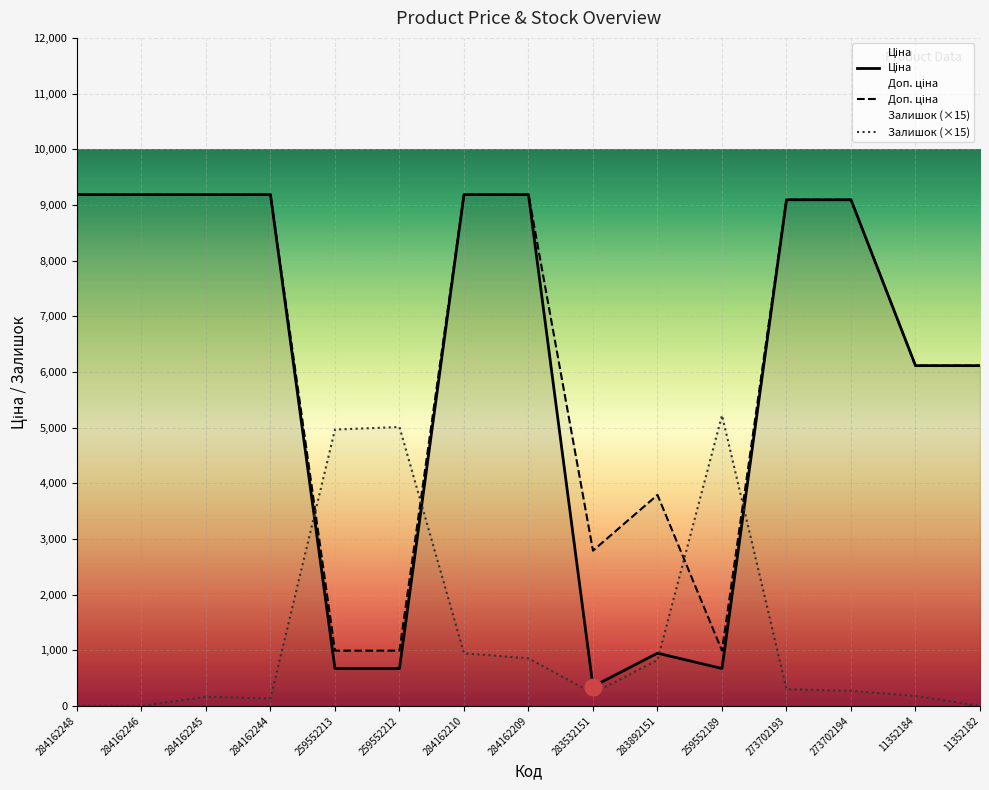

True or false: Залишок has a value of 5220.0 at 259552189.

True